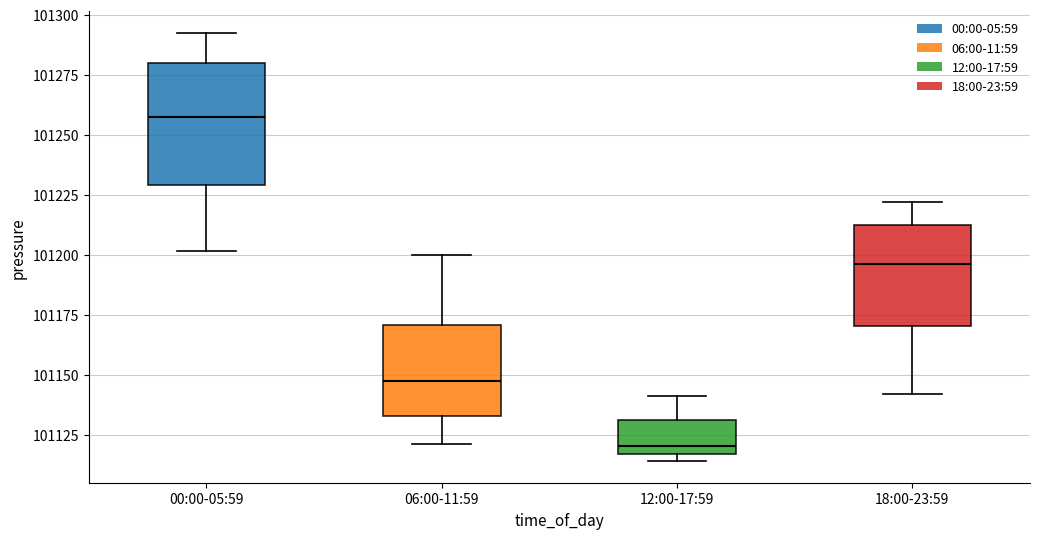

Where does the upper whisker of the box for 06:00-11:59 end on the y-axis? The values are not printed on the chart, so give them approximately, as read against the axis.

101200